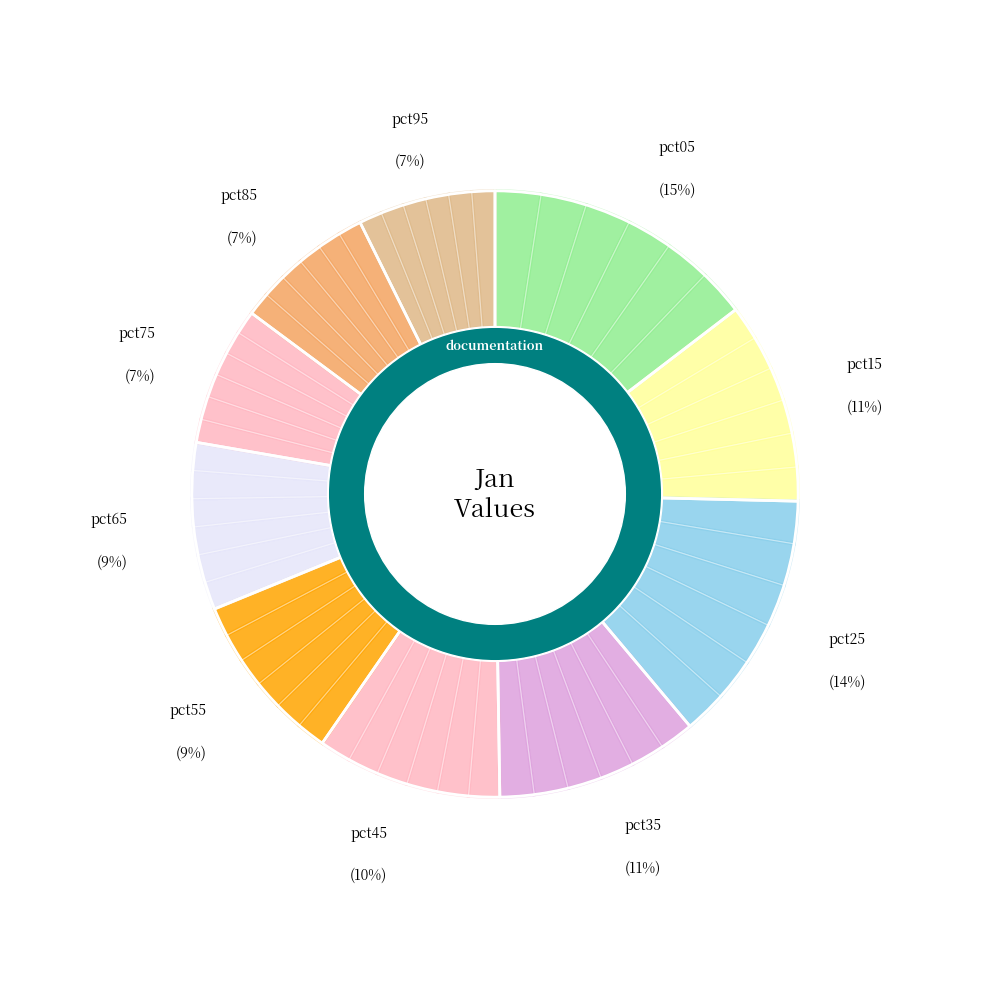

Which slice is the largest?

pct05